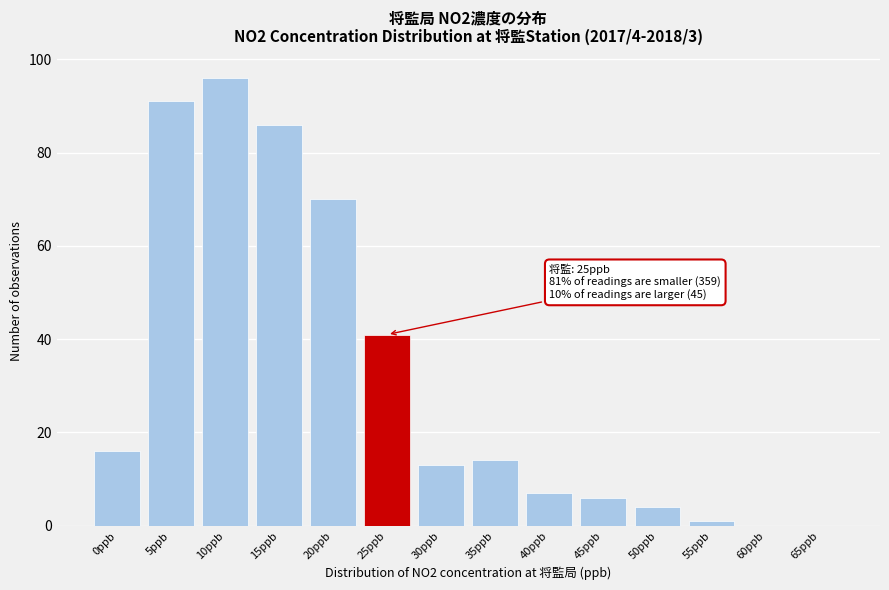

Reading right to left, transcribe all the data shown in this chart.

65ppb=0	60ppb=0	55ppb=1	50ppb=4	45ppb=6	40ppb=7	35ppb=14	30ppb=13	25ppb=41	20ppb=70	15ppb=86	10ppb=96	5ppb=91	0ppb=16